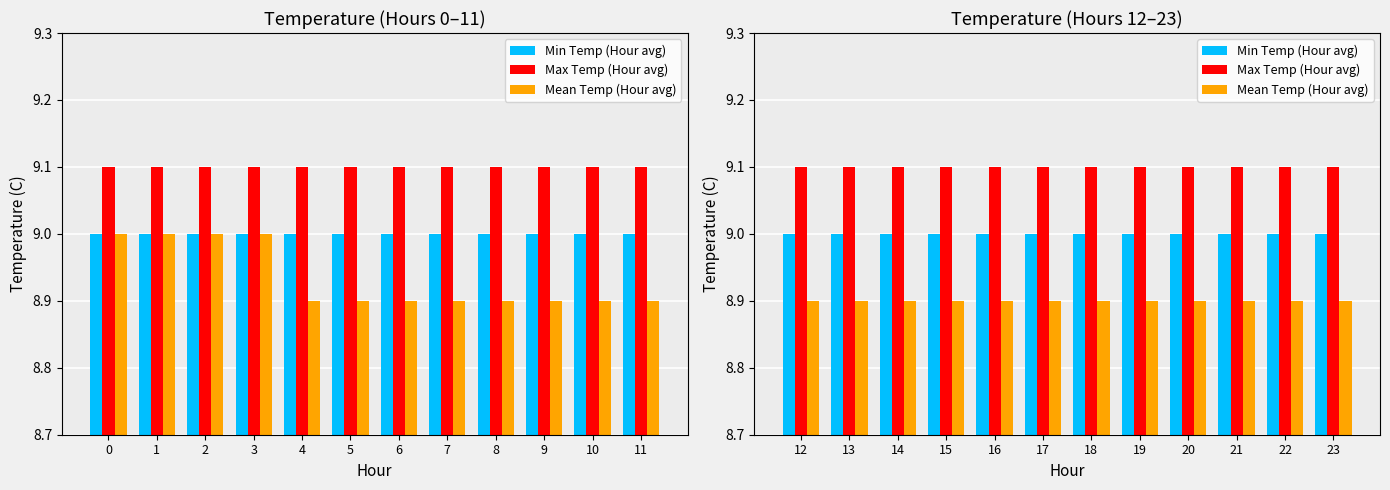

Rank the series by their average value, from highest to lowest.

Max Temp (Hour avg), Min Temp (Hour avg), Mean Temp (Hour avg)